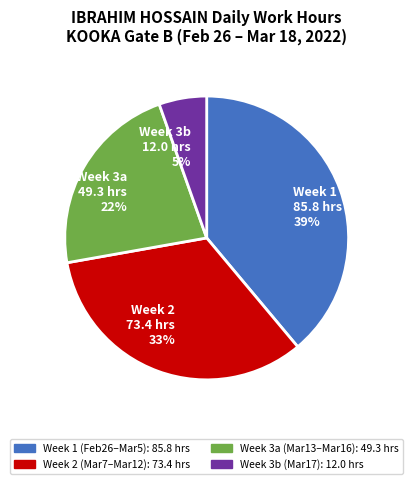

True or false: Week 3a (Mar13–Mar16): 49.3 hrs accounts for 22% of the total.

True